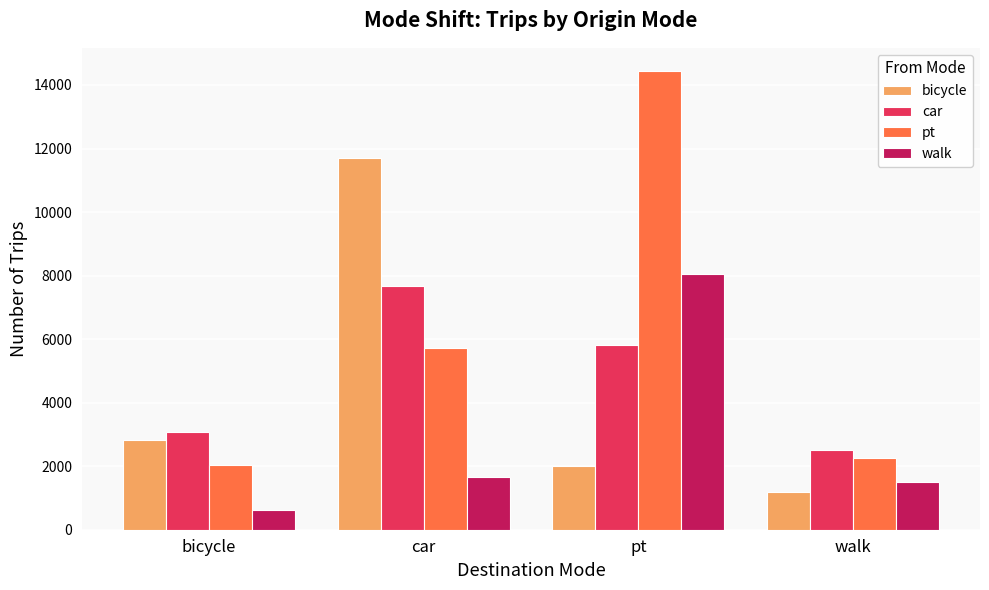

Count the number of data series in this chart.

4